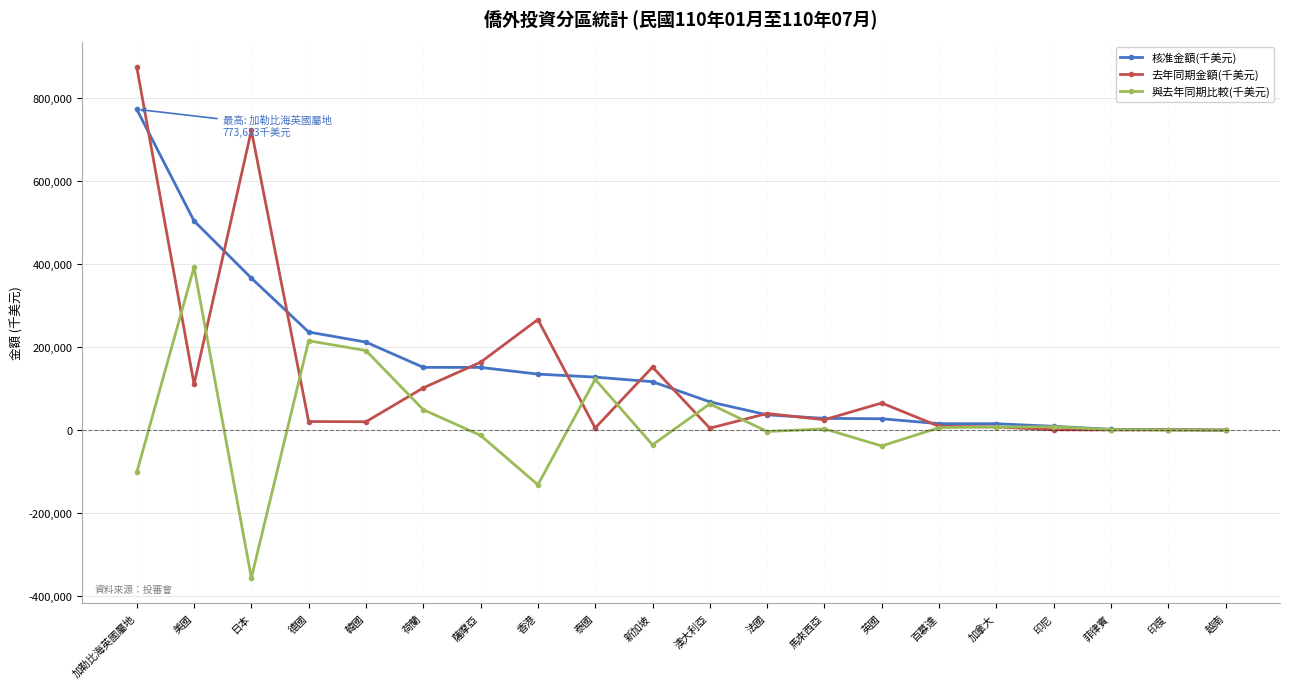

True or false: 與去年同期比較(千美元) and 去年同期金額(千美元) intersect in this chart.

True